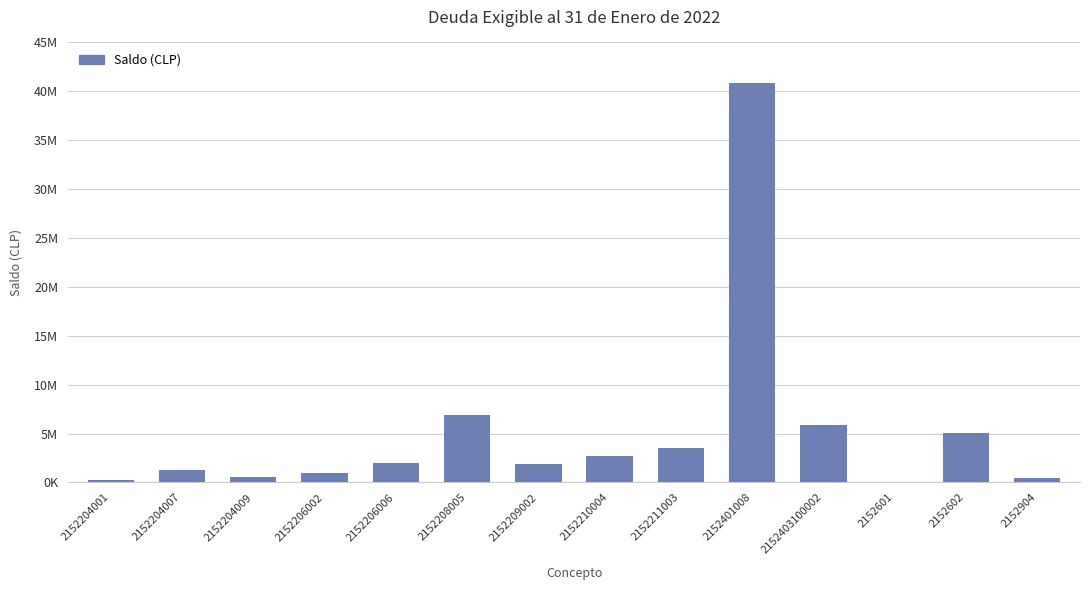

Which has a higher value, 2152208005 or 2152211003?

2152208005